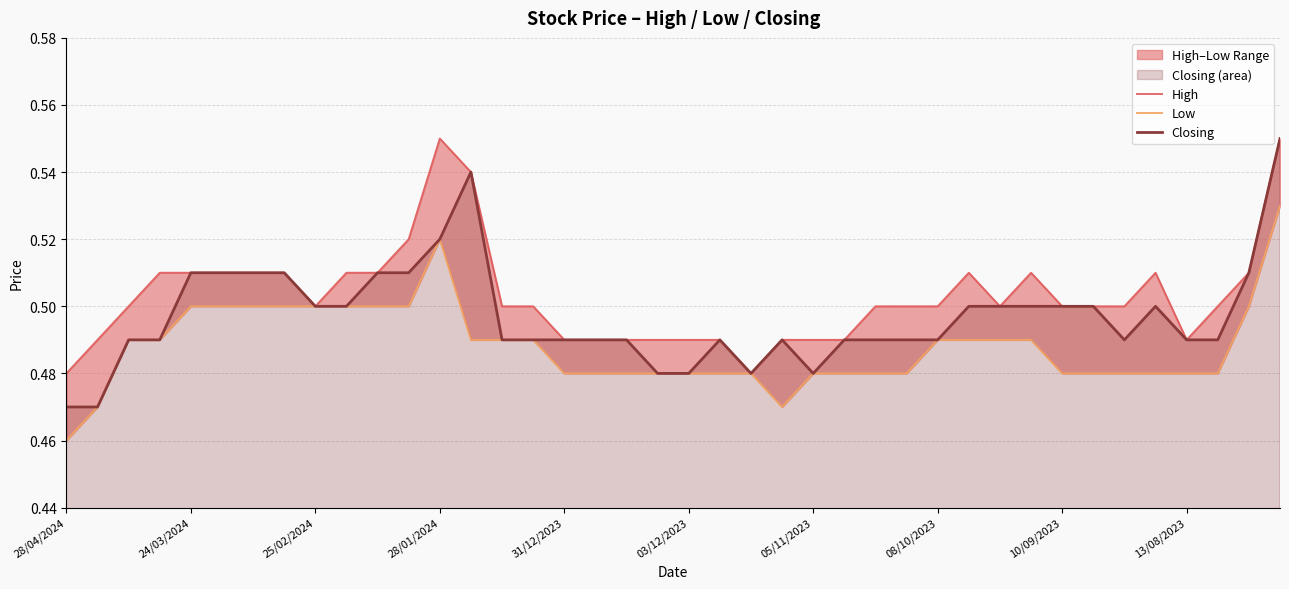

The value of Low at 10 is 0.5. True or false?

True